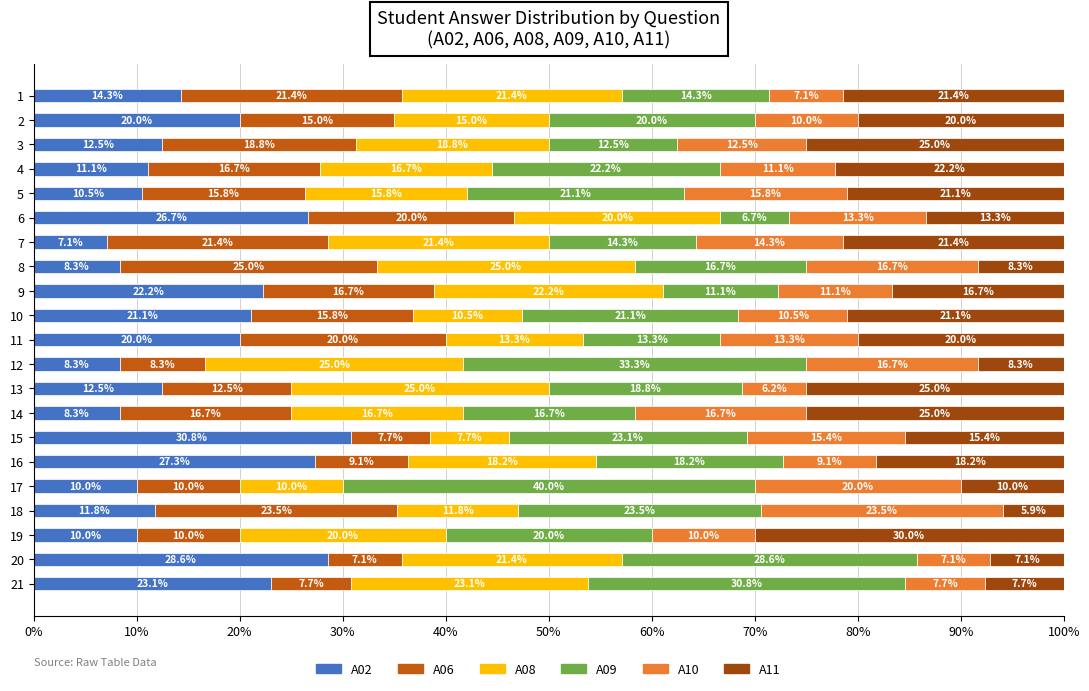

The A02 series shows 11.1 at 4. True or false?

True